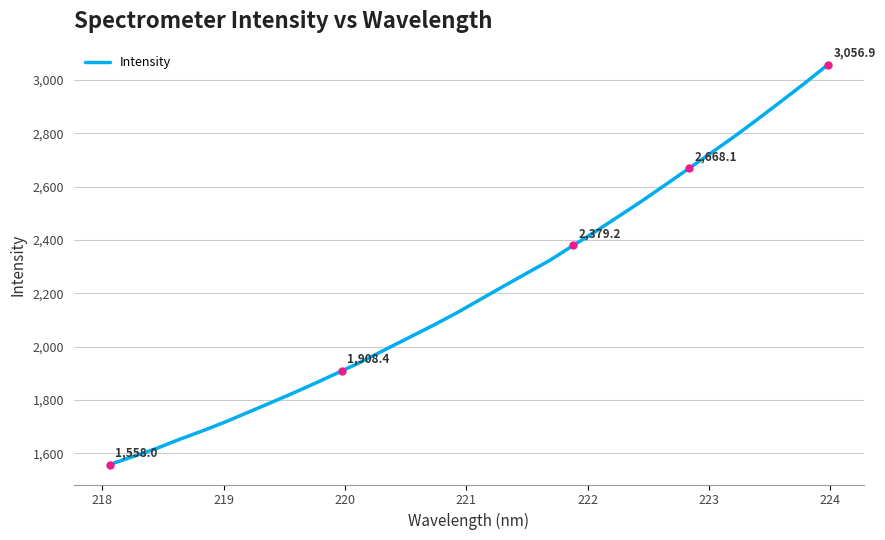

True or false: there are more than 1 points higher than both neighbors.

False